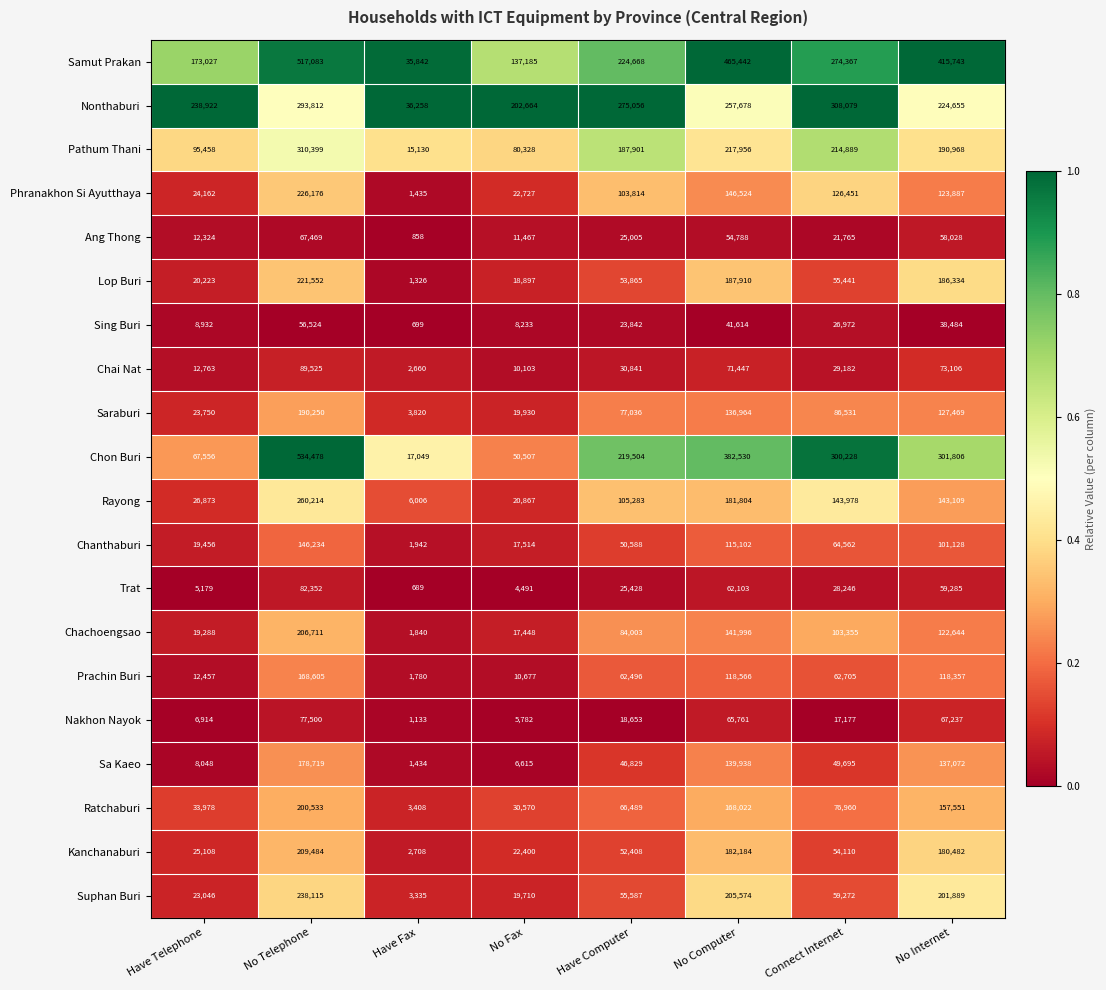

Is it true that Sa Kaeo equals 178719 at No Telephone?

True